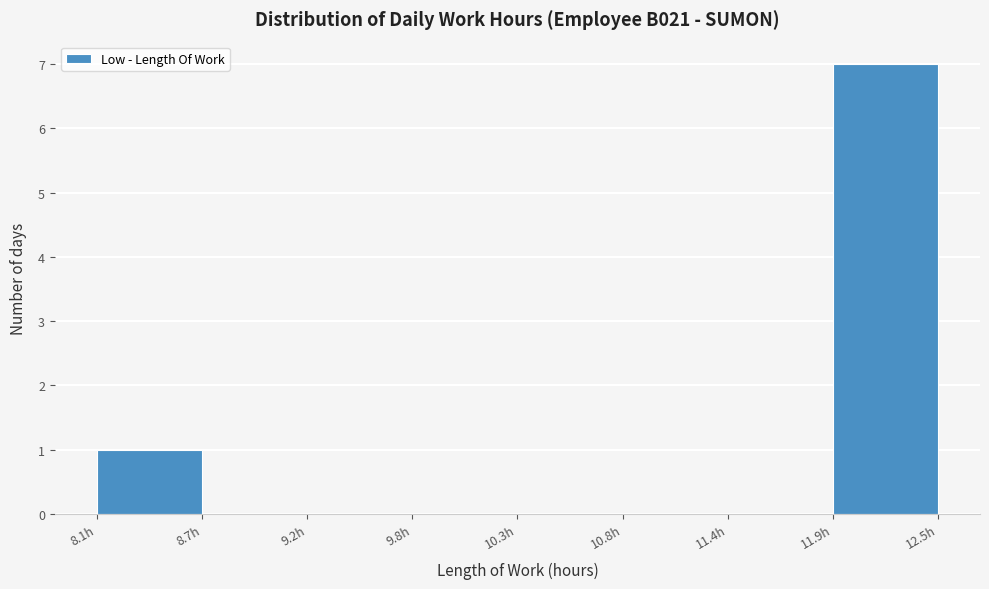

Reading left to right, transcribe this chart: for each bar, give the range it covers on the x-axis and its height. Neither the bar edges nor the heights are printed on the chart, so give them approximately, as read against the axes.

8.1 to 8.7: 1
8.7 to 9.2: 0
9.2 to 9.8: 0
9.8 to 10.3: 0
10.3 to 10.8: 0
10.8 to 11.4: 0
11.4 to 11.9: 0
11.9 to 12.5: 7